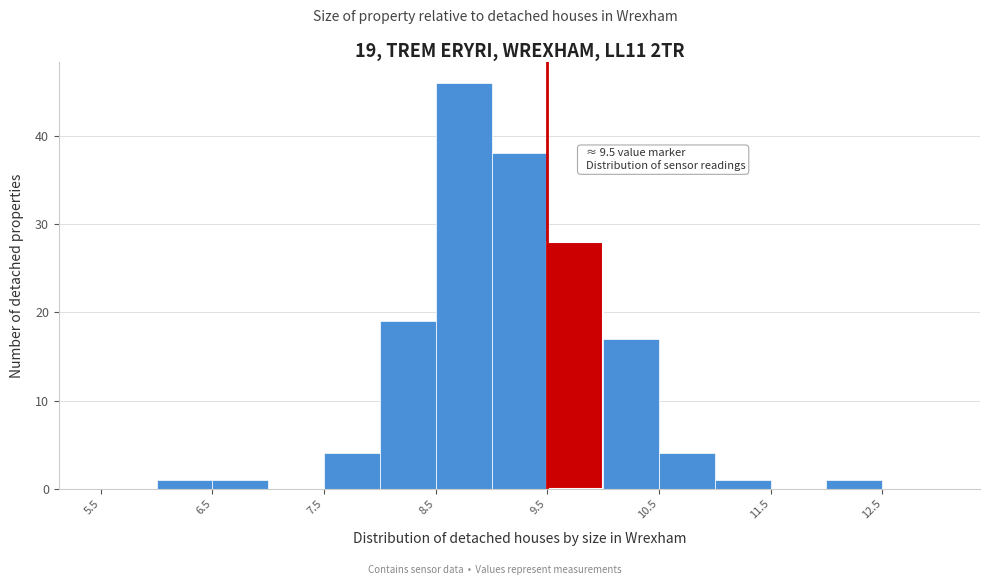

Which range on the x-axis has the tallest bar?

8.5 to 9.0